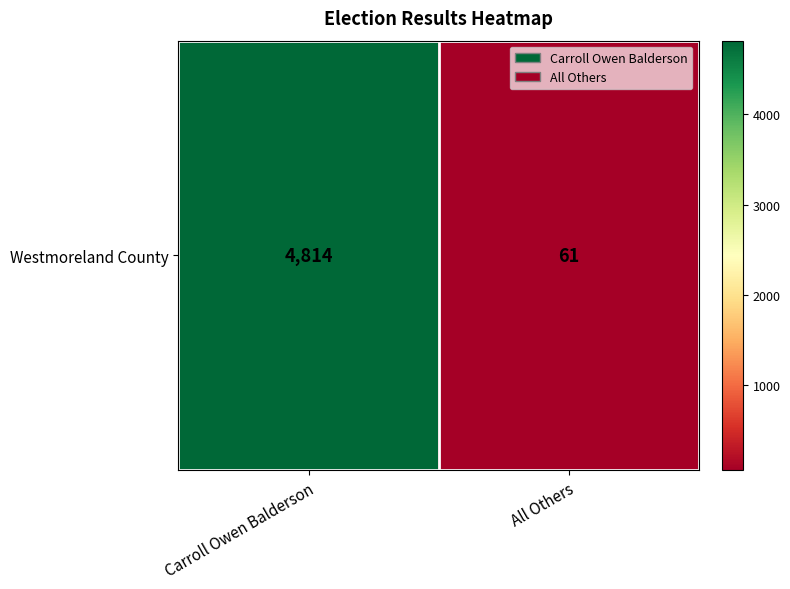

What is the smallest value displayed?

61